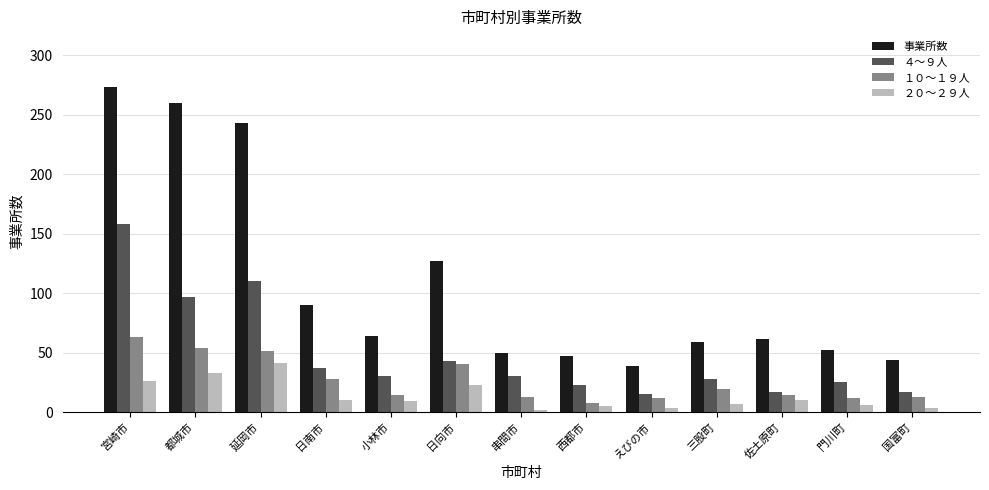

What is the maximum value for 事業所数?

273